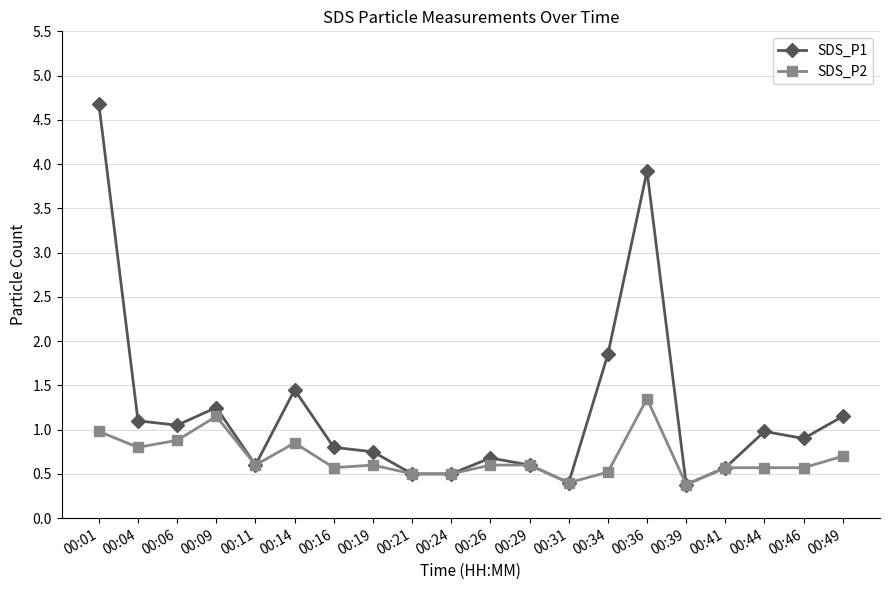

Which series has the largest total across all categories?

SDS_P1